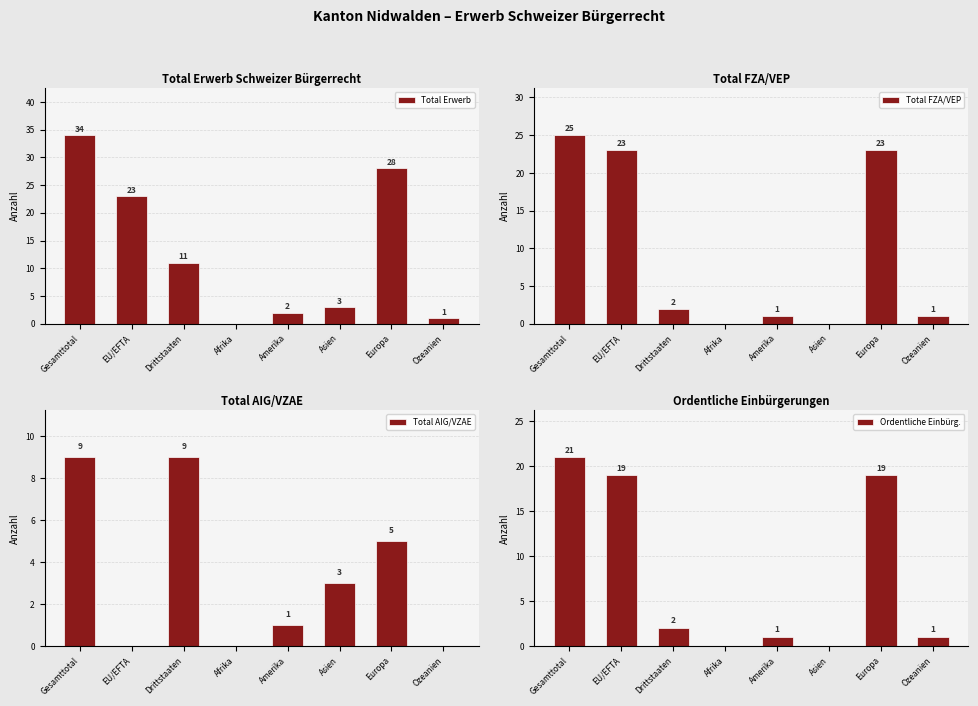

Reading left to right, transcribe all the data shown in this chart.

Total Erwerb: 34	23	11	0	2	3	28	1
Total FZA/VEP: 25	23	2	0	1	0	23	1
Total AIG/VZAE: 9	0	9	0	1	3	5	0
Ordentliche Einbürg.: 21	19	2	0	1	0	19	1